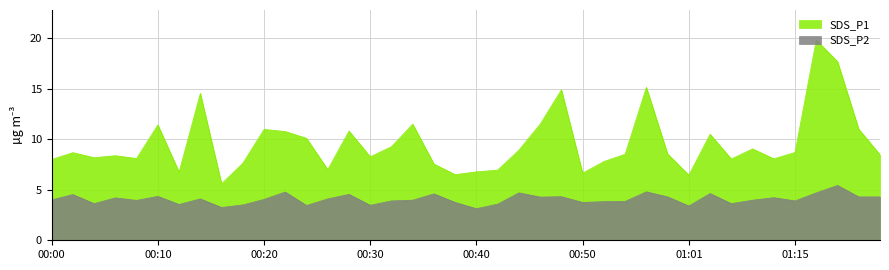

Rank the categories by SDS_P2 value from lowest to highest.

00:40, 00:16, 01:01, 00:24, 00:30, 00:18, 00:12, 00:42, 00:04, 01:09, 00:38, 00:50, 00:52, 00:54, 00:32, 01:15, 00:08, 00:34, 01:11, 00:00, 00:20, 00:14, 00:26, 00:06, 01:13, 00:46, 00:59, 01:21, 01:23, 00:48, 00:10, 00:02, 00:28, 00:36, 01:03, 00:44, 01:17, 00:22, 00:56, 01:19